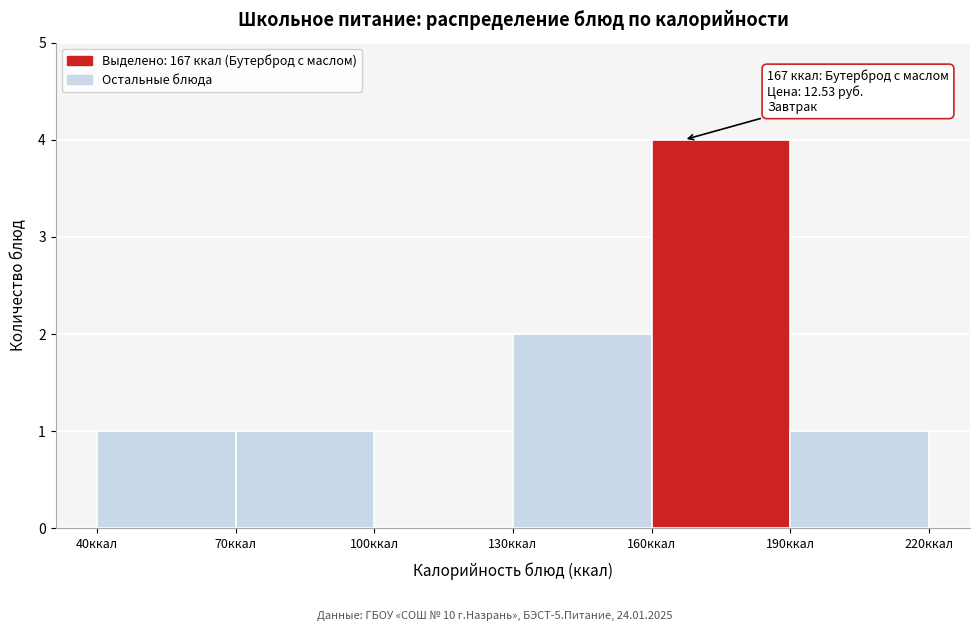

Over which range of the x-axis is the bar tallest?

160 to 190